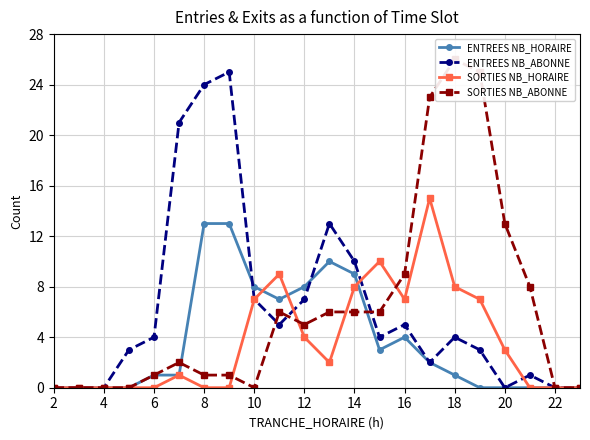

Count the number of data series in this chart.

4